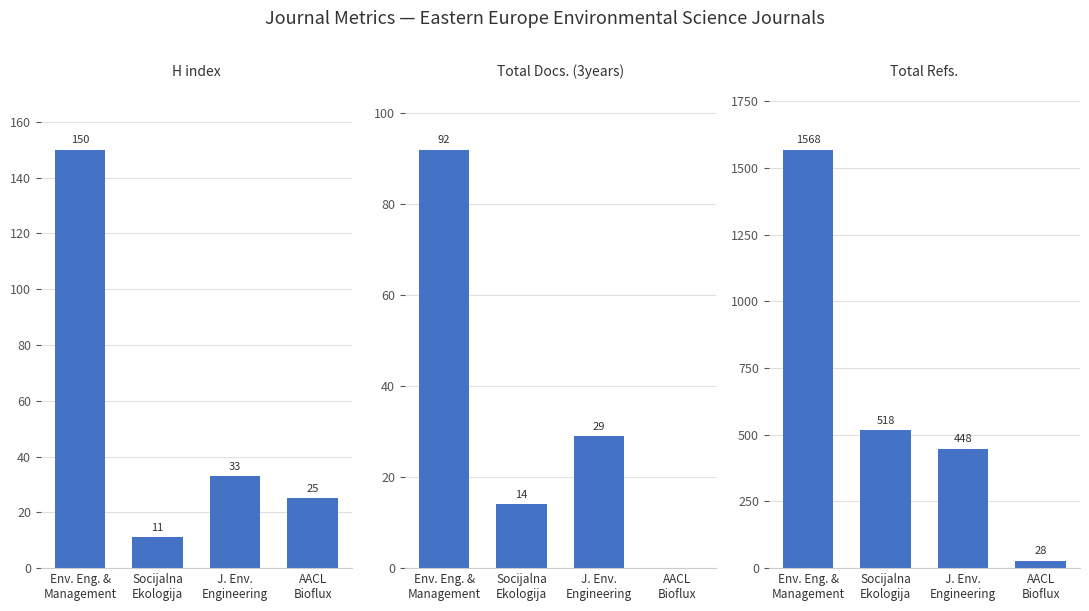

Which series has the largest total across all categories?

Total Refs.